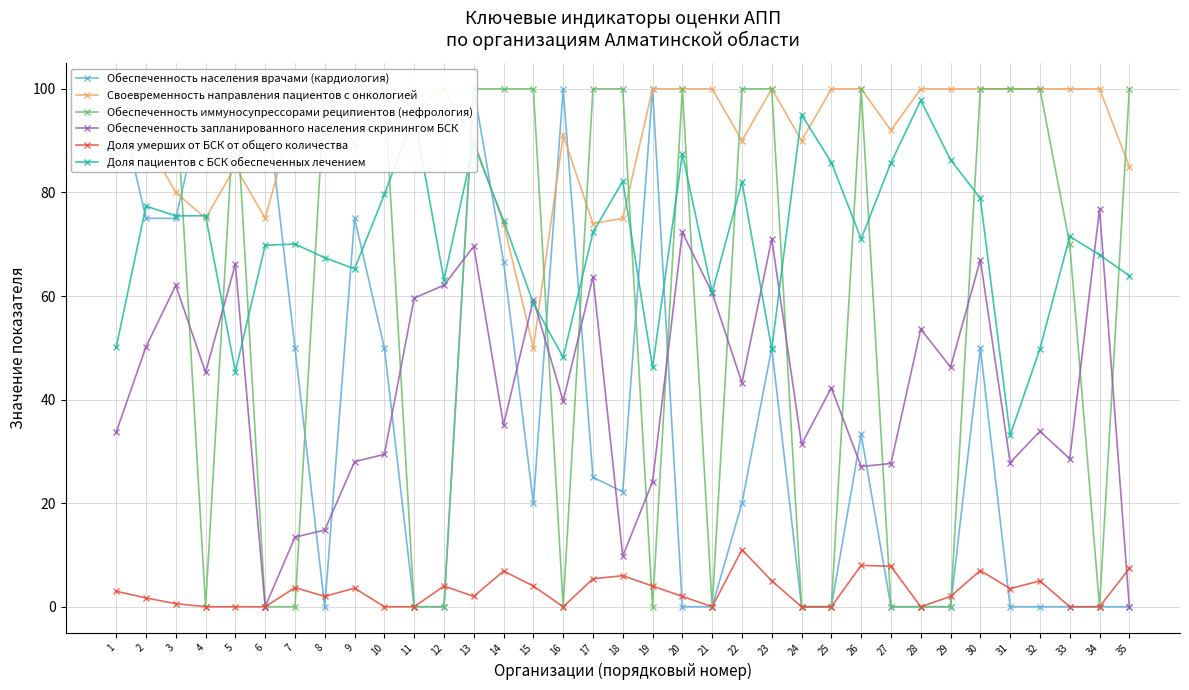

What is the average value of the Доля умерших от БСК от общего количества series?

3.0